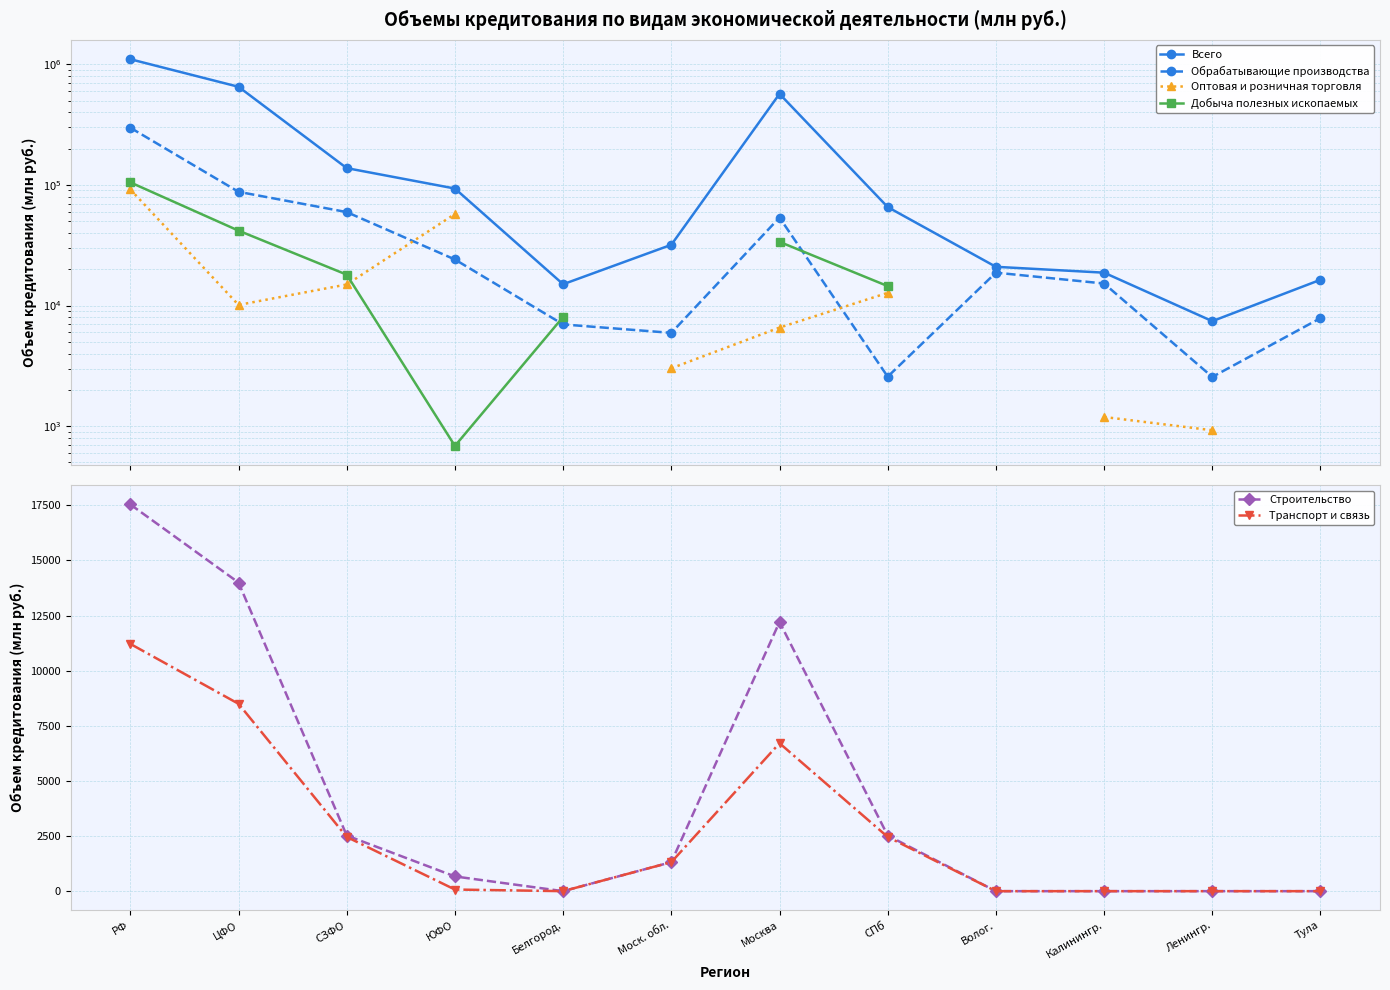

Is it true that Транспорт и связь equals 14739 at РФ?

False